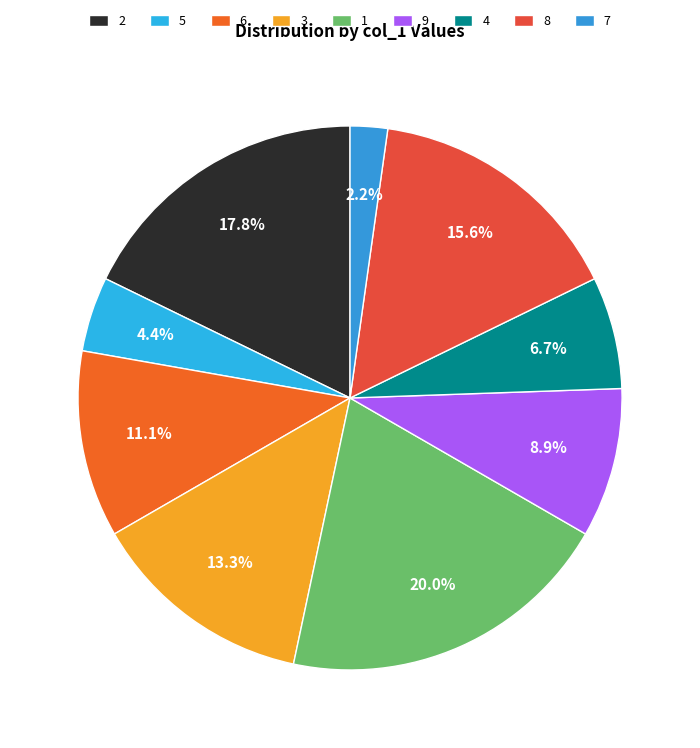

To the nearest percent, what portion does 7 represent?

2%